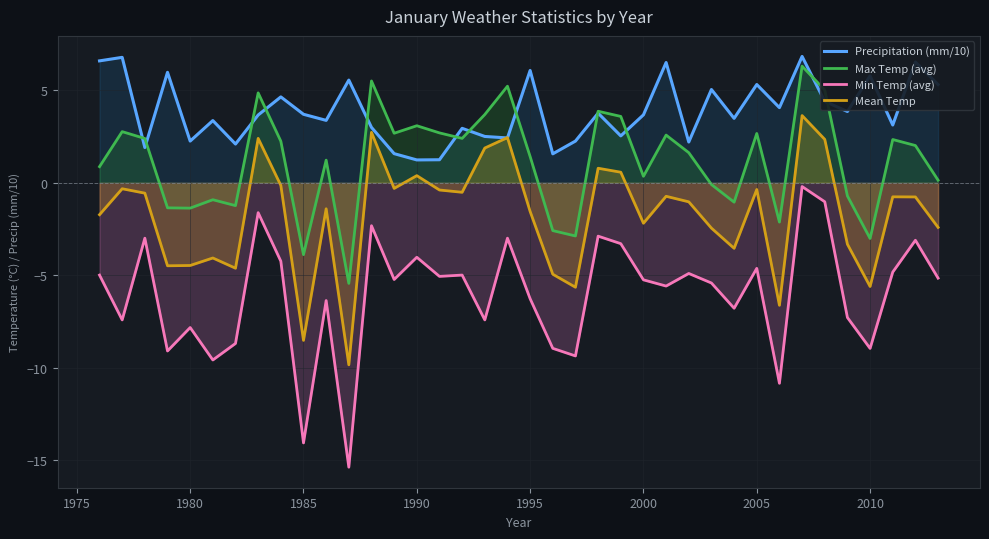

True or false: Mean Temp and Max Temp (avg) intersect in this chart.

False